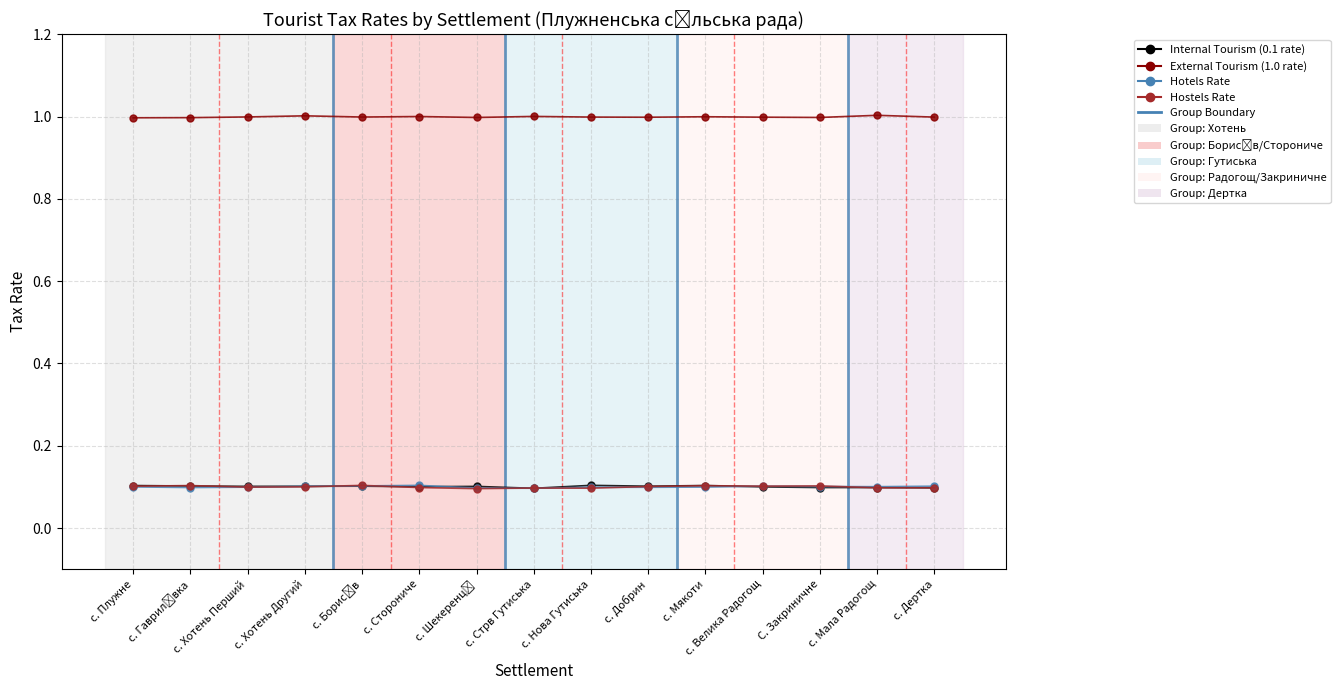

What is the label of the 10th point from the left?

с. Добрин